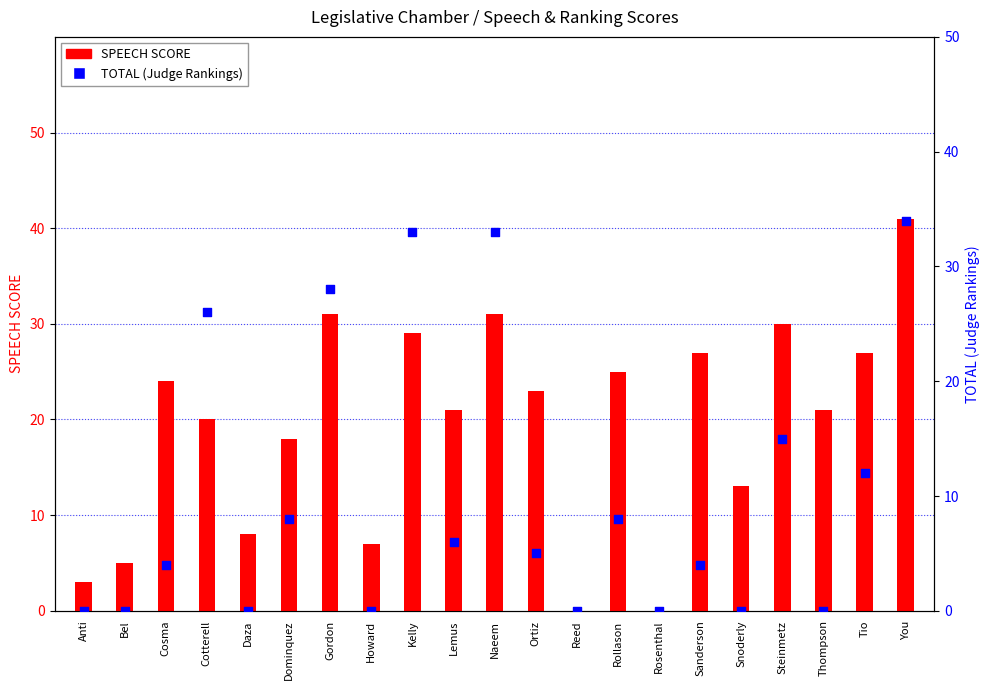

What is the total value across all series at Ortiz?

28